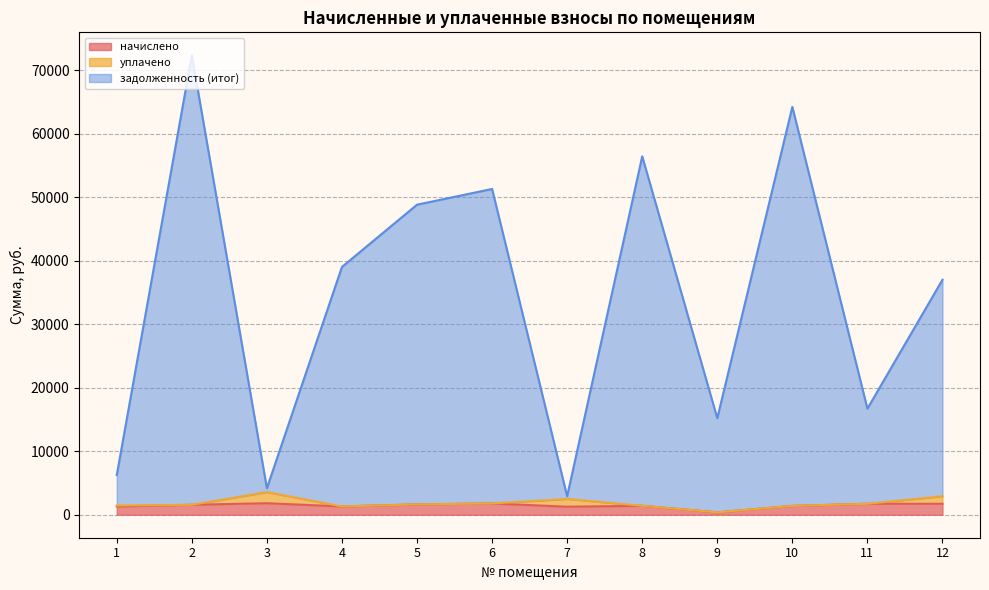

In задолженность (итог), how many points are lower than both neighbors (excluding endpoints)?

4